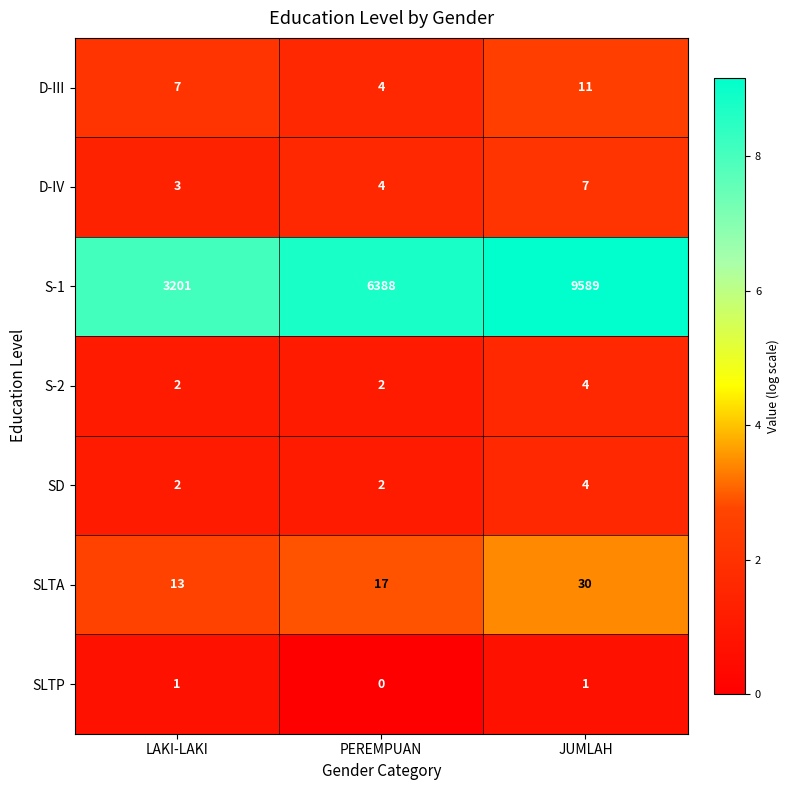

What is the average value of the SD series?

3